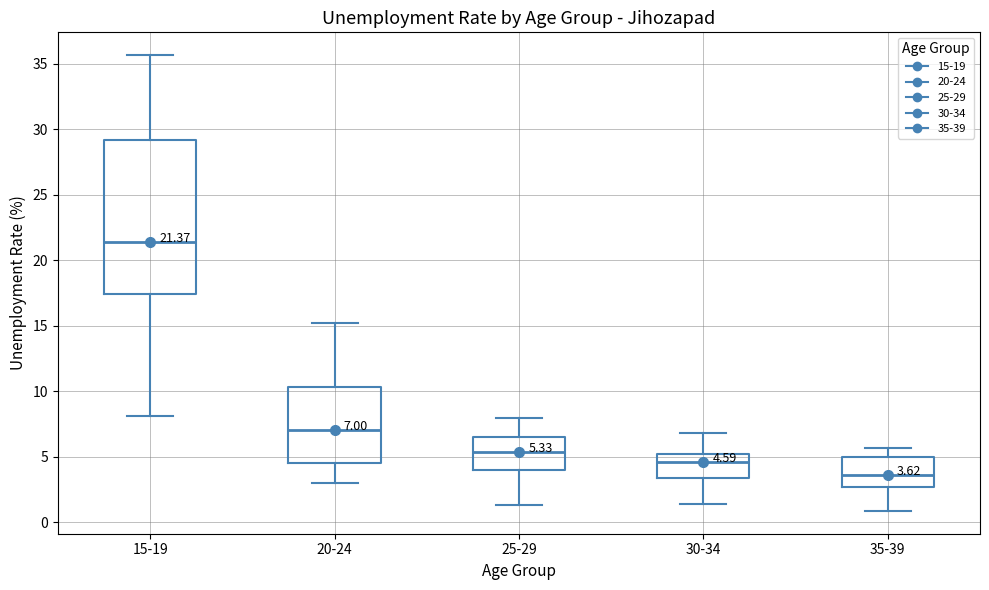

Which box's median line is the lowest?

35-39